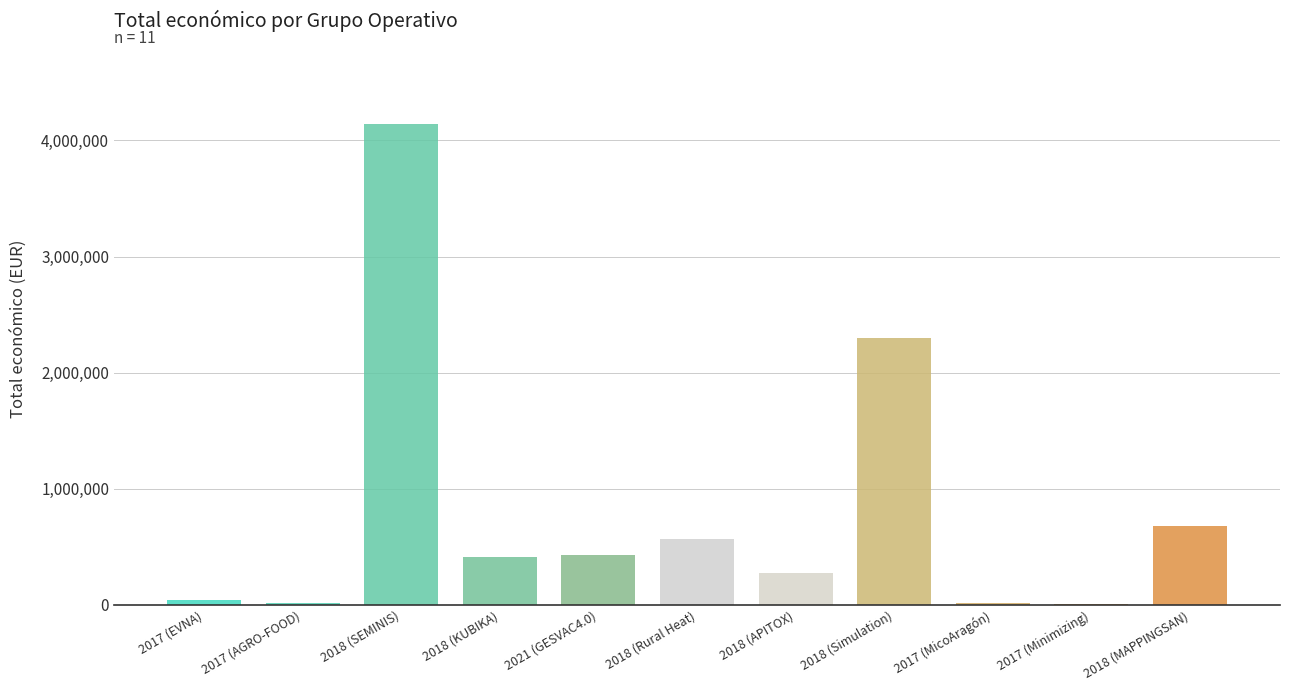

What is the sum of all values?

8871143